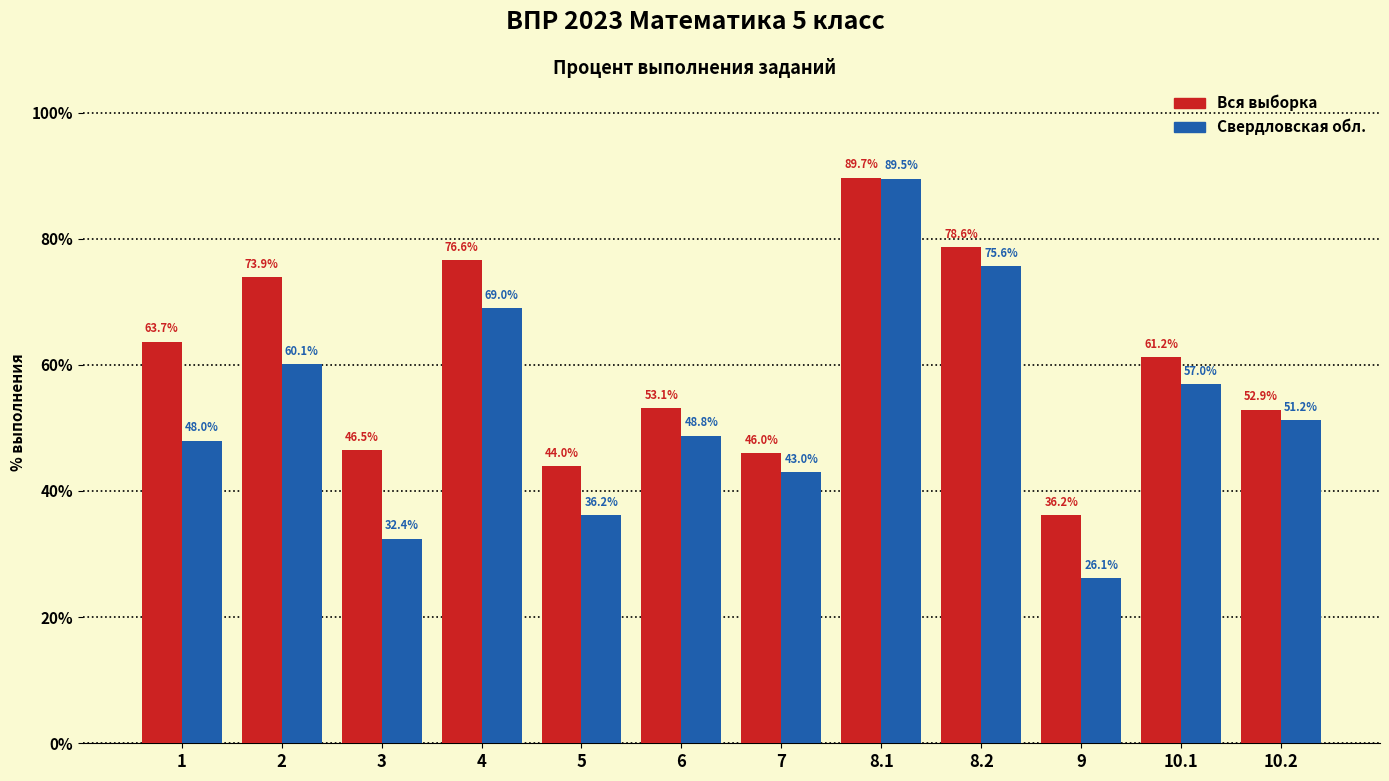

What value does the Вся выборка series have at 5?

44.0